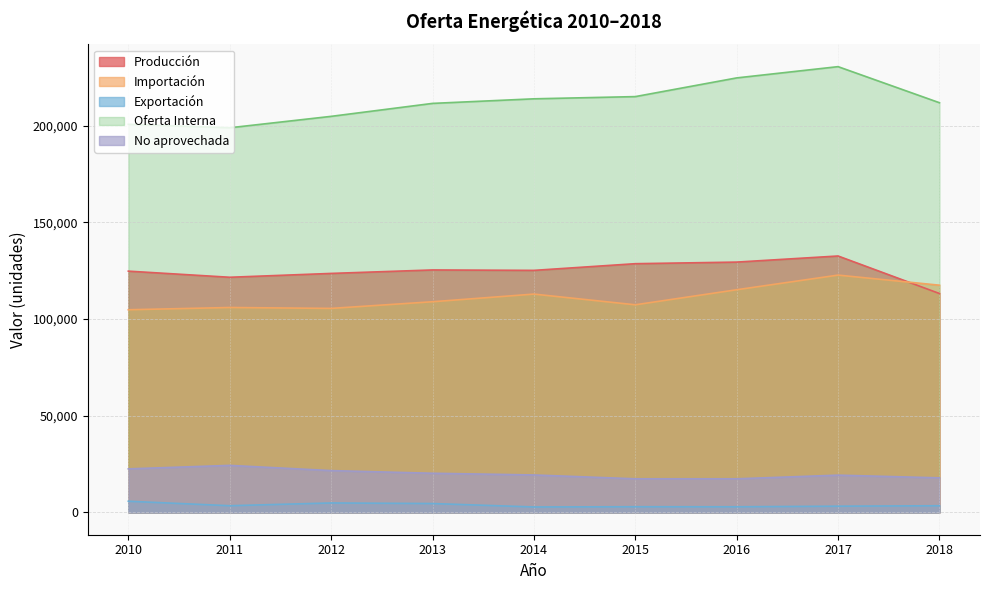

True or false: Importación and No aprovechada cross at least once.

False